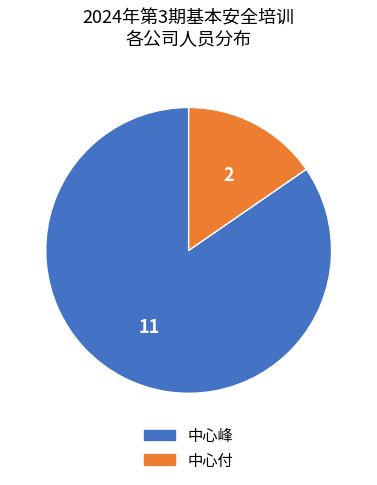

Does any single category account for the majority?

Yes